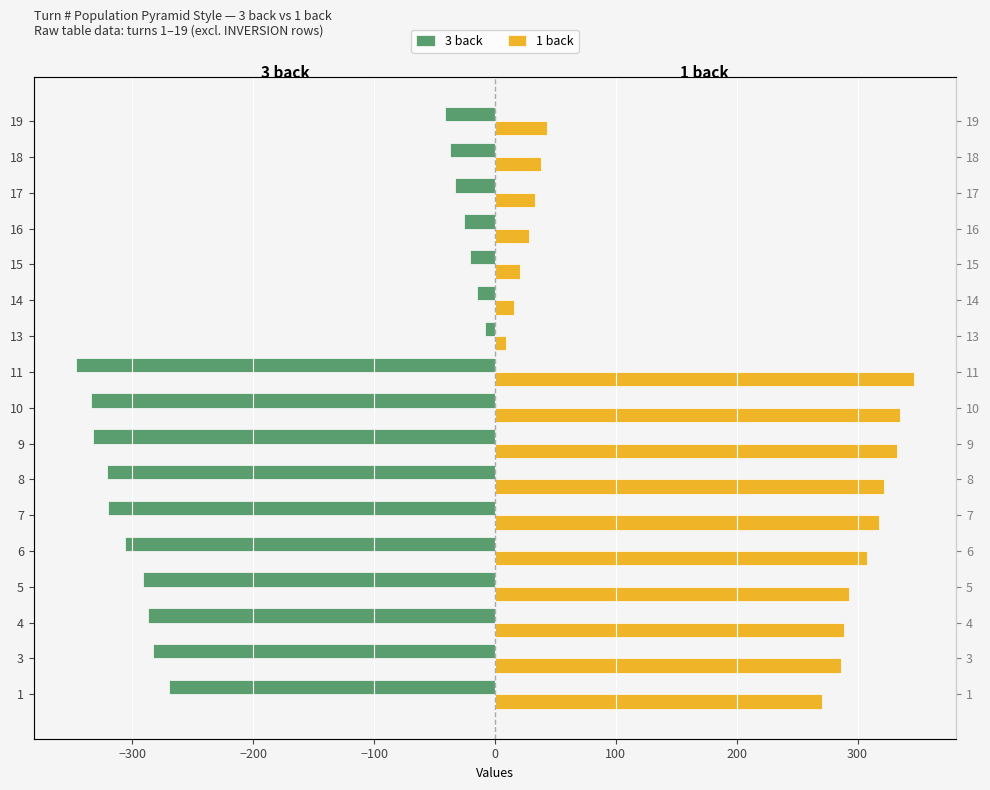

What is the smallest value displayed?

-347